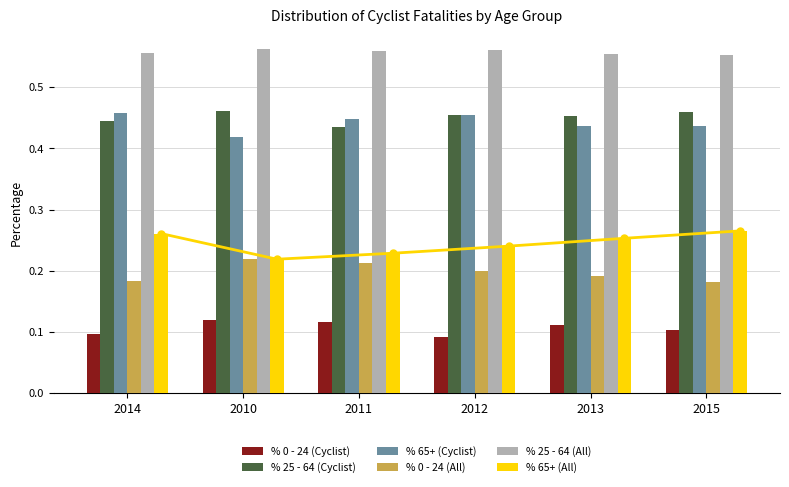

Is it true that % 0 - 24 (All) equals 0.2 at 2011?

True